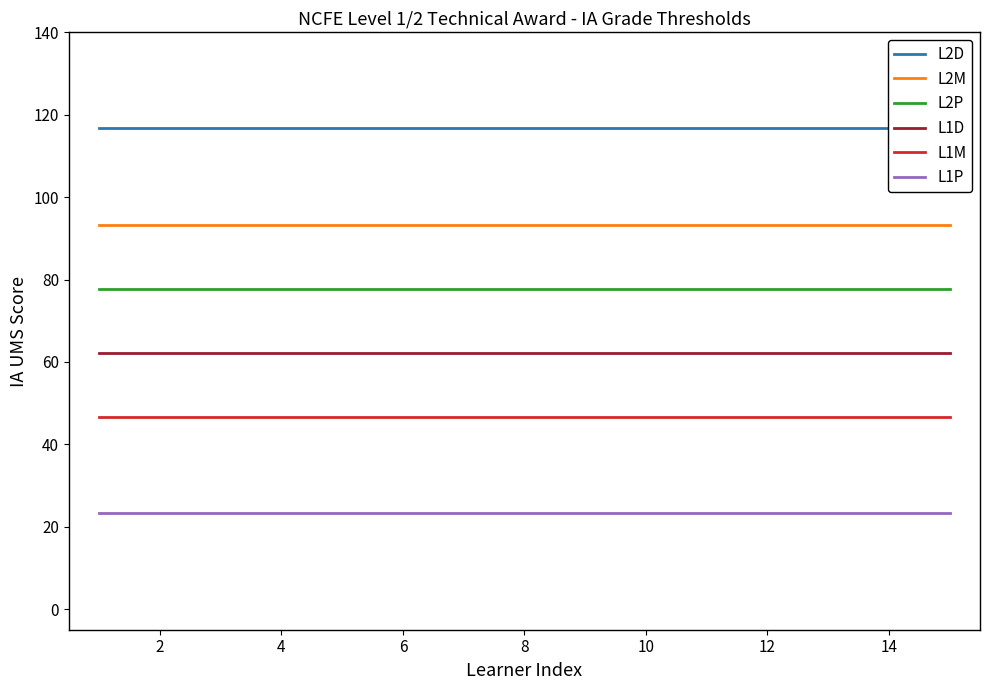

The value of L1M at 12 is 46.7. True or false?

True